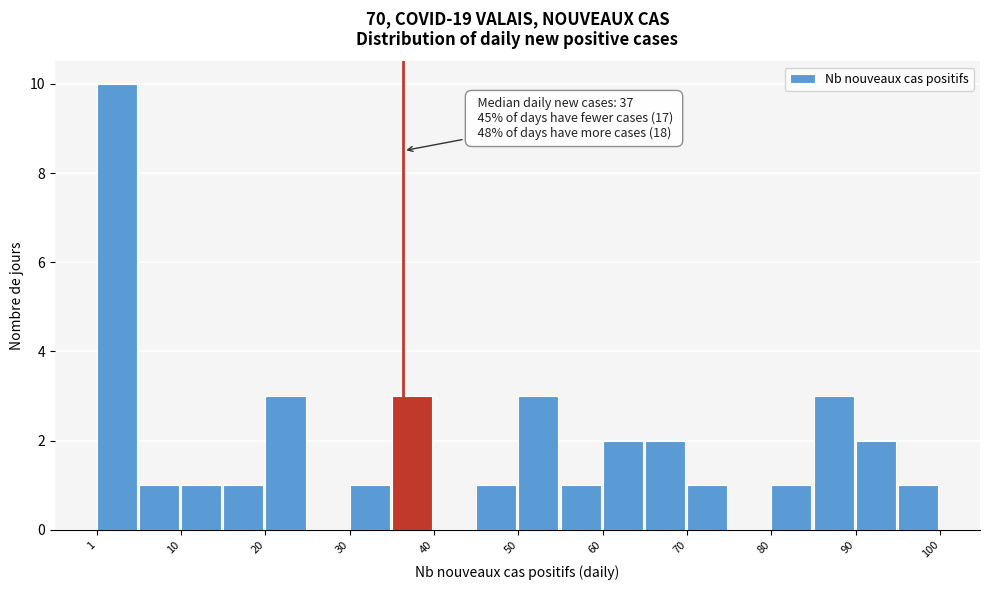

Over which range of the x-axis is the bar tallest?

1 to 6